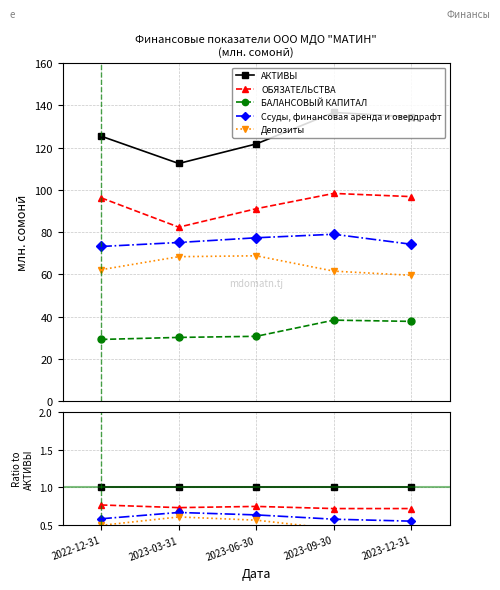

Reading left to right, what are all the values shown in this chart?

АКТИВЫ: 1.0	1.0	1.0	1.0	1.0
ОБЯЗАТЕЛЬСТВА: 0.8	0.7	0.7	0.7	0.7
БАЛАНСОВЫЙ КАПИТАЛ: 0.2	0.3	0.3	0.3	0.3
Ссуды, финансовая аренда и овердрафт: 0.6	0.7	0.6	0.6	0.6
Депозиты: 0.5	0.6	0.6	0.5	0.4